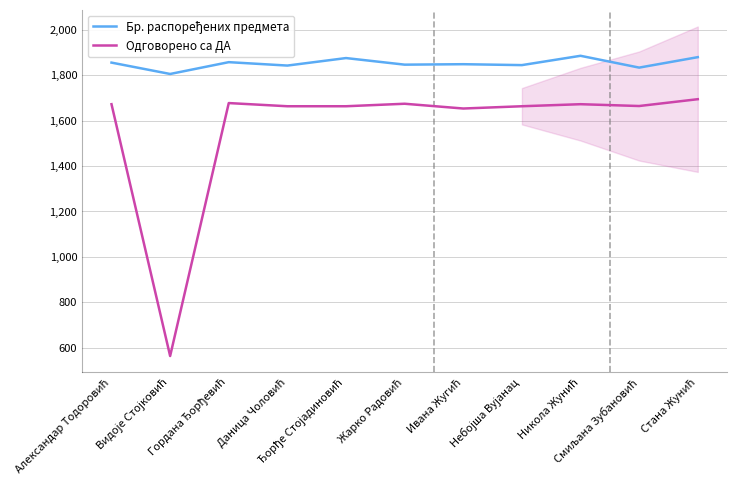

What position from the right is Смиљана Зубановић?

2